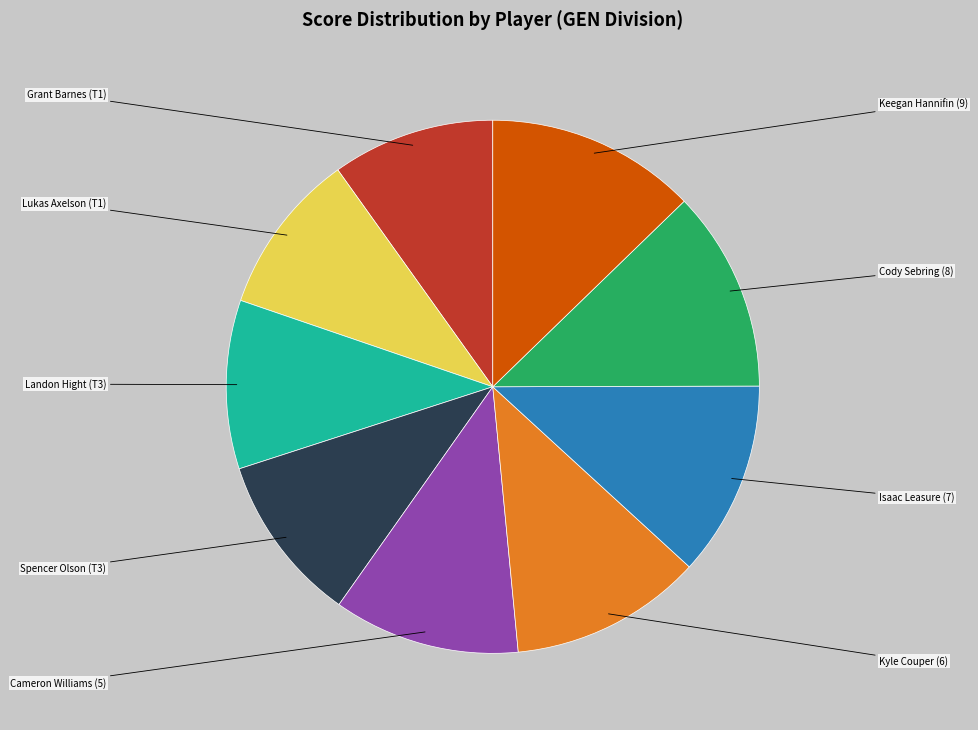

Combined, do Keegan Hannifin (9) and Lukas Axelson (T1) account for over 50%?

No